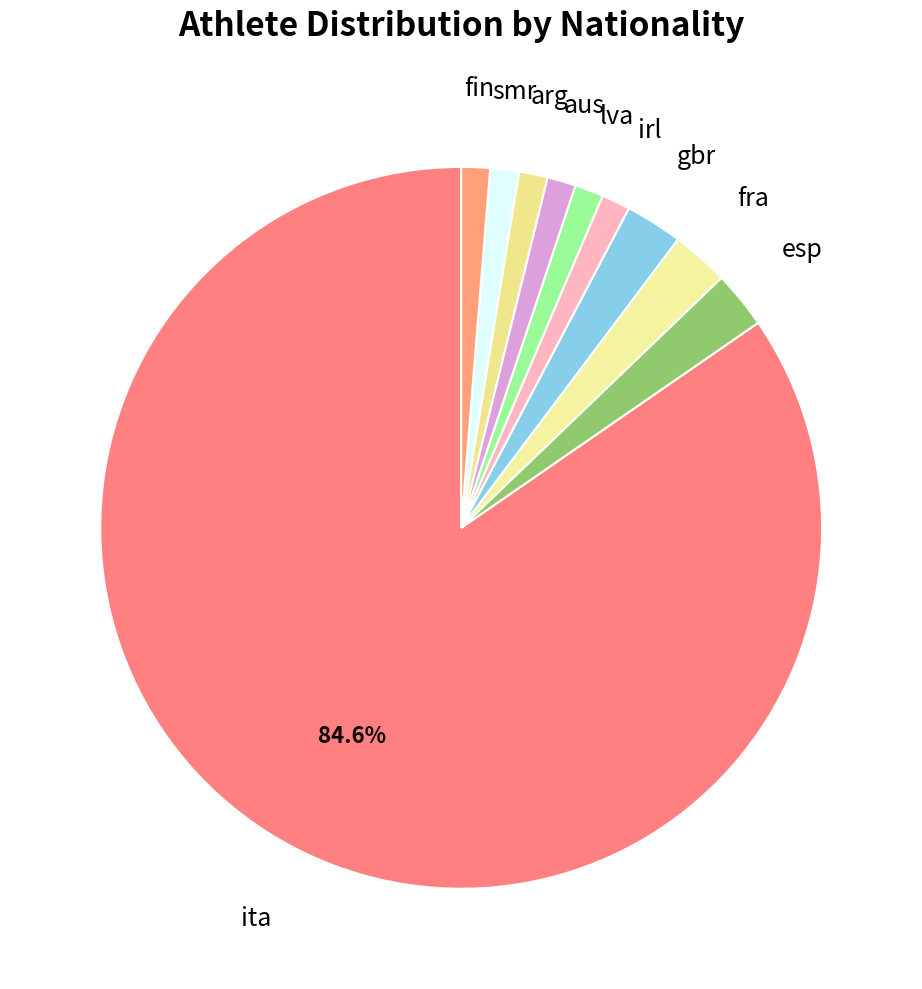

Count the number of slices in the pie.

10